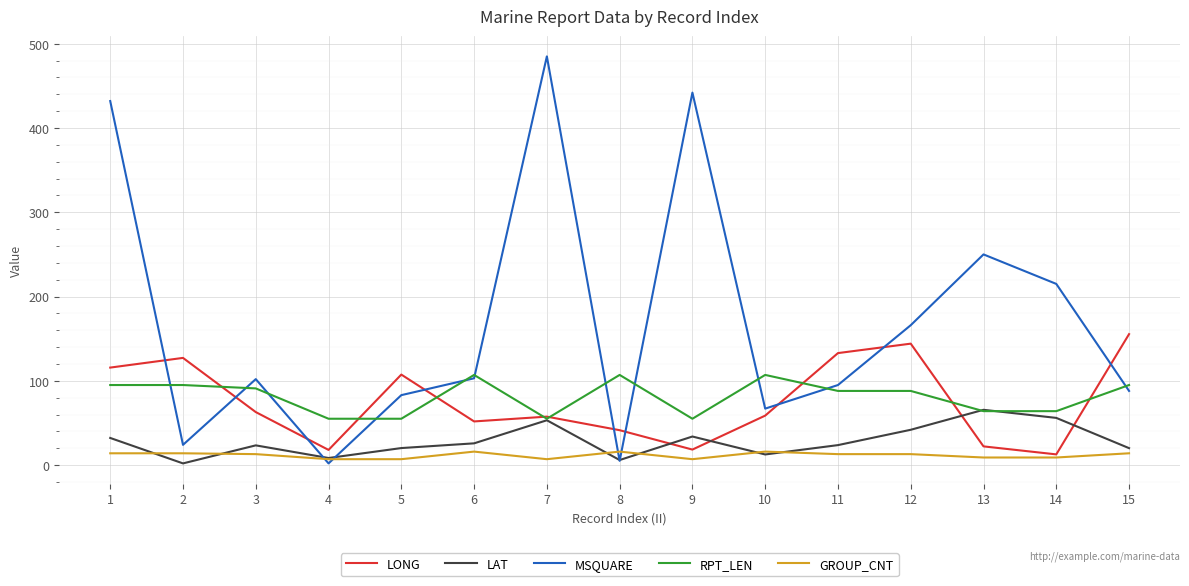

What are all the series names shown in the legend?

LONG, LAT, MSQUARE, RPT_LEN, GROUP_CNT